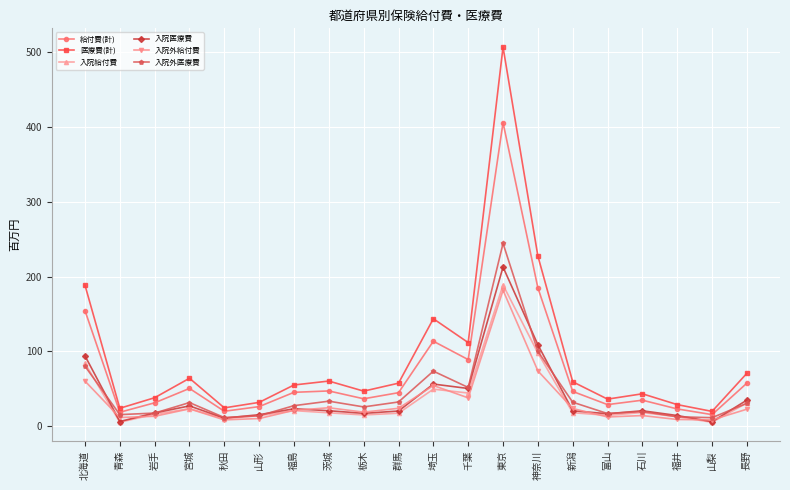

Is it true that 入院医療費 equals 82.0 at 埼玉?

False